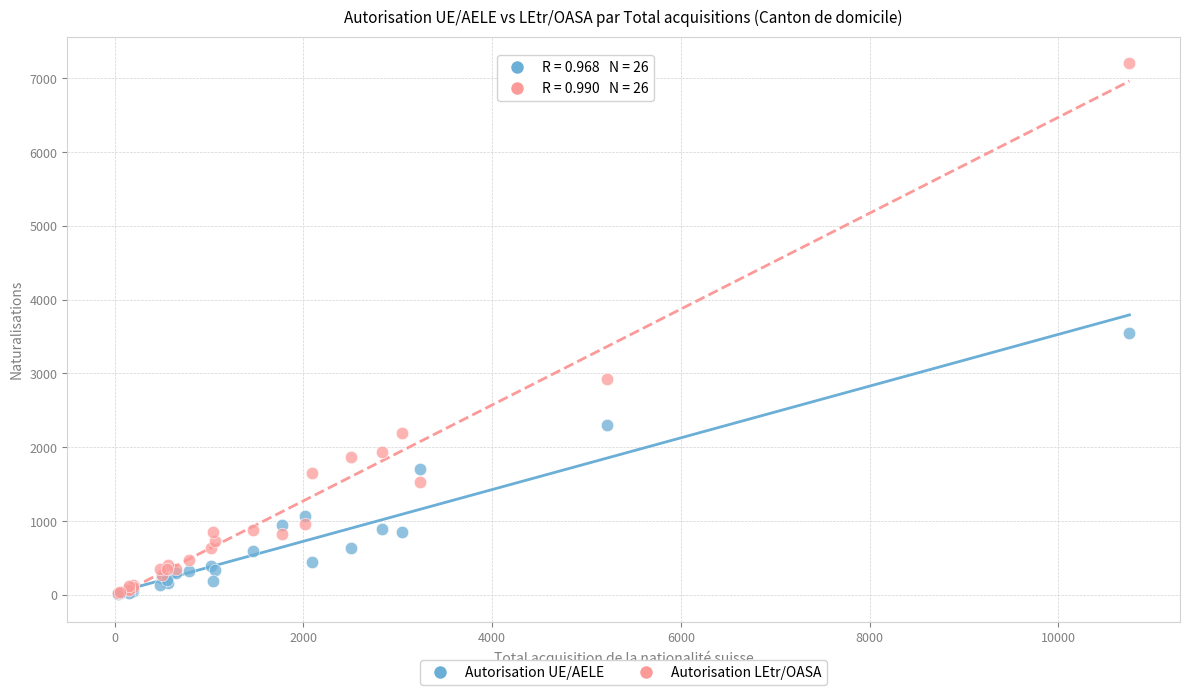

Which series has the largest Y range (max minus min)?

Autorisation LEtr/OASA